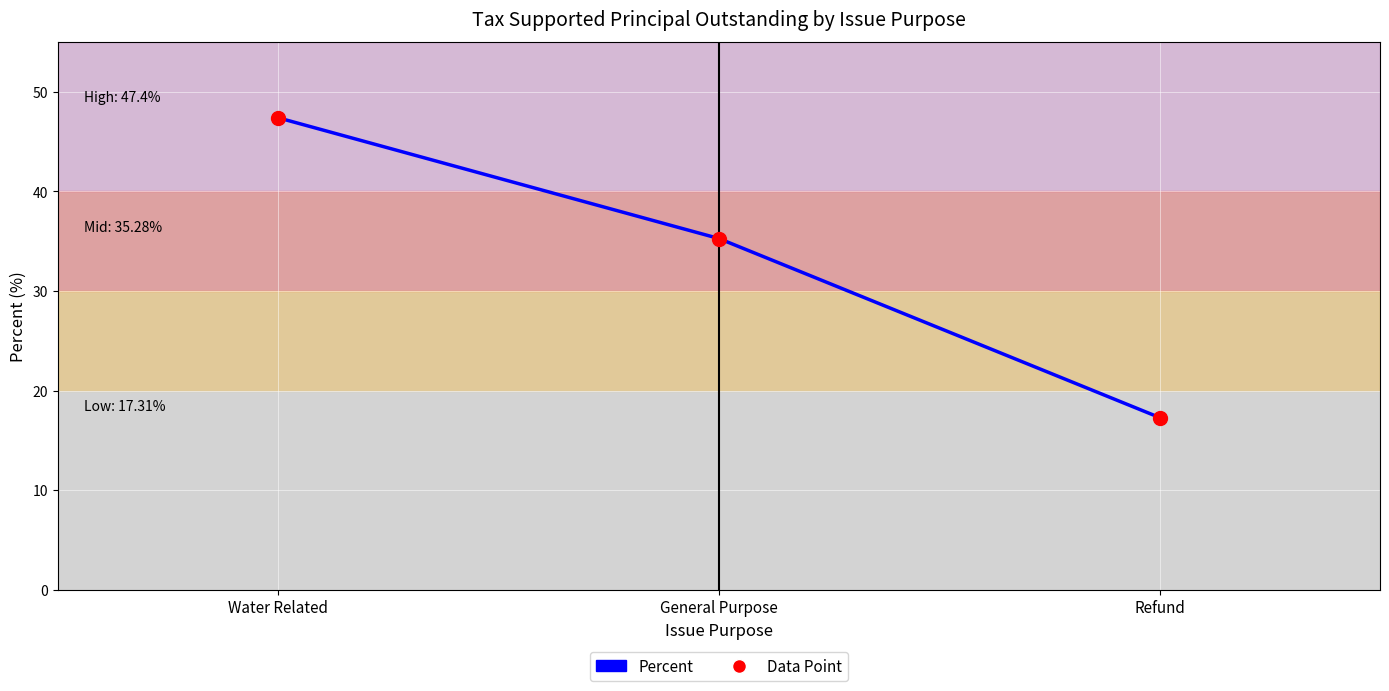

What is the maximum value shown in the chart?

47.4